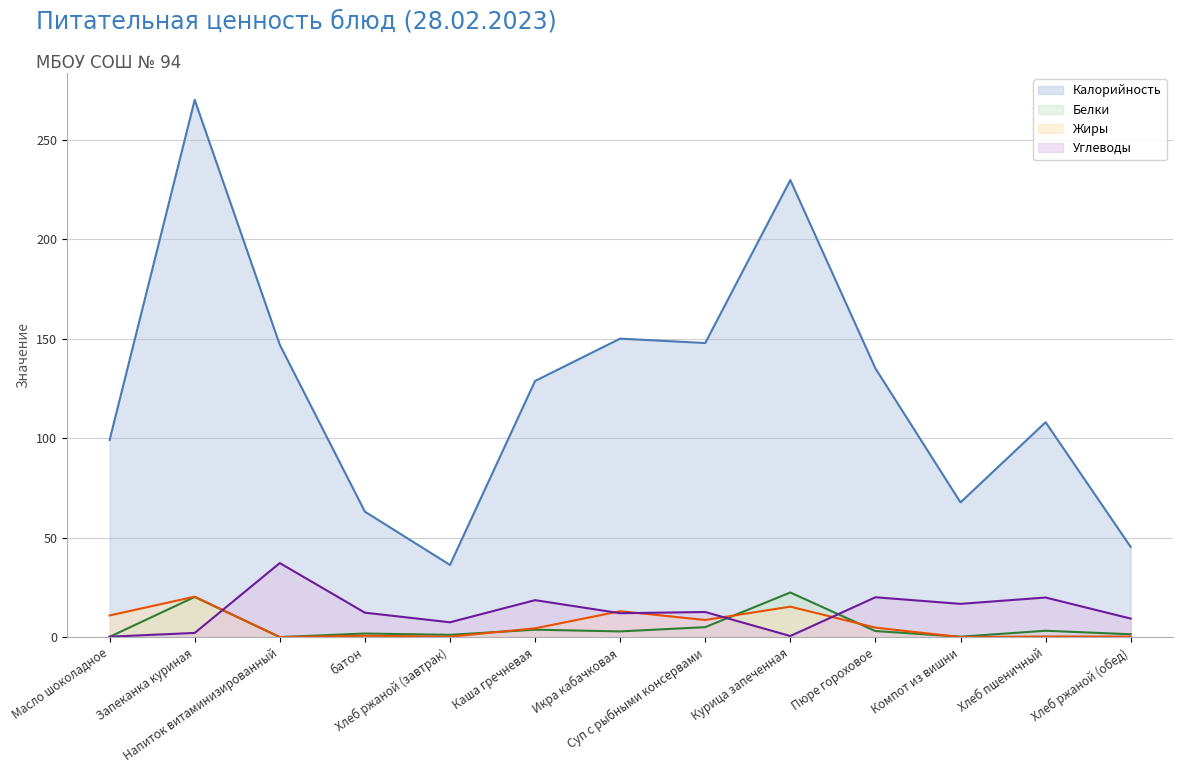

What is the label of the 13th point from the left?

Хлеб ржаной (обед)